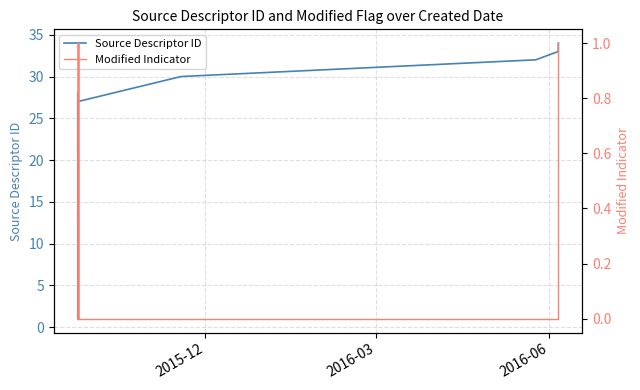

Count the Modified Indicator values in the range 0 to 1.

30